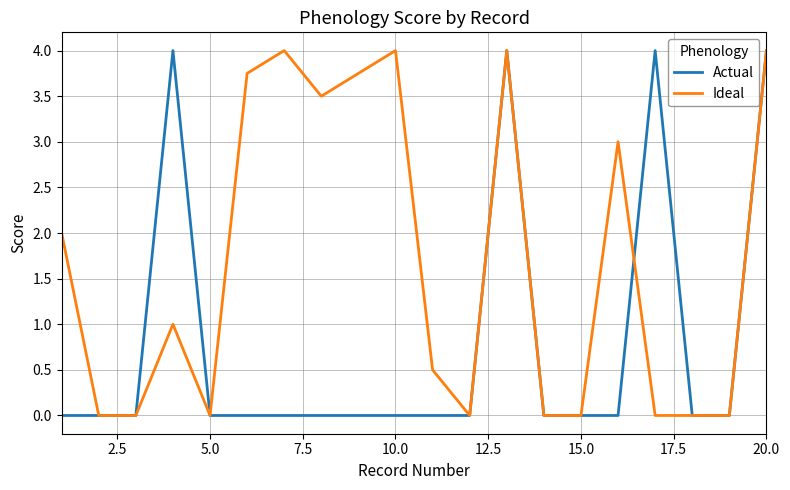

Rank the series by their average value, from highest to lowest.

Ideal, Actual